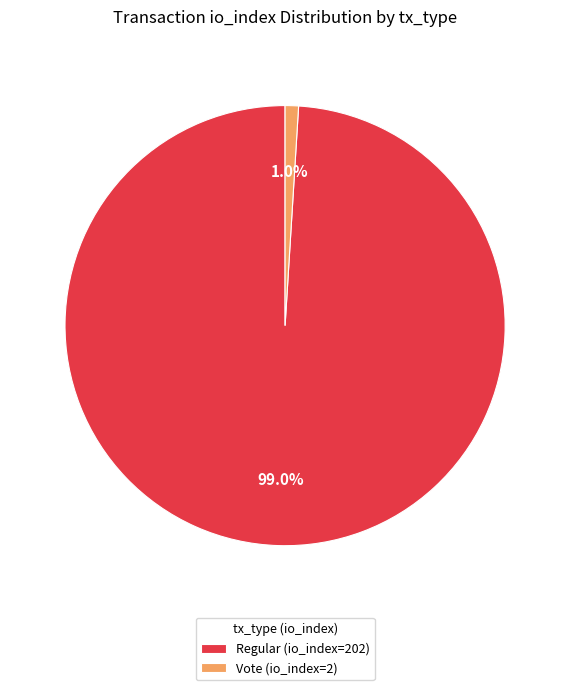

To the nearest percent, what is the difference between the largest and smallest slice percentages?

98%